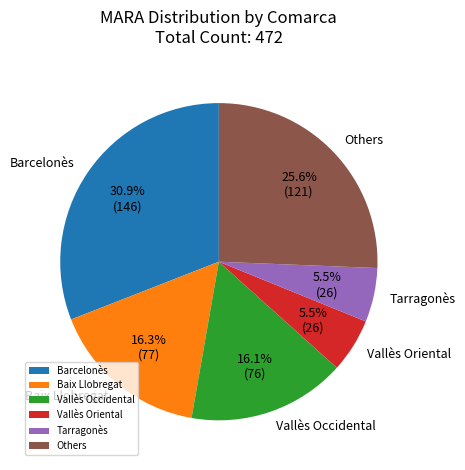

Does Others account for over 50% of the chart?

No